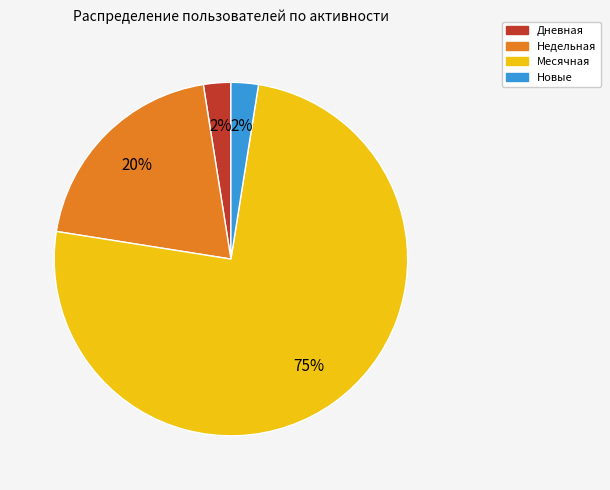

How many slices are in this pie chart?

4